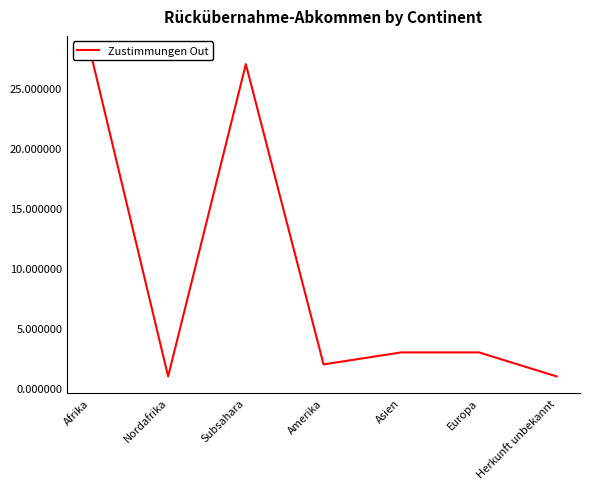

Where is the data nearest to the value 14?

Asien